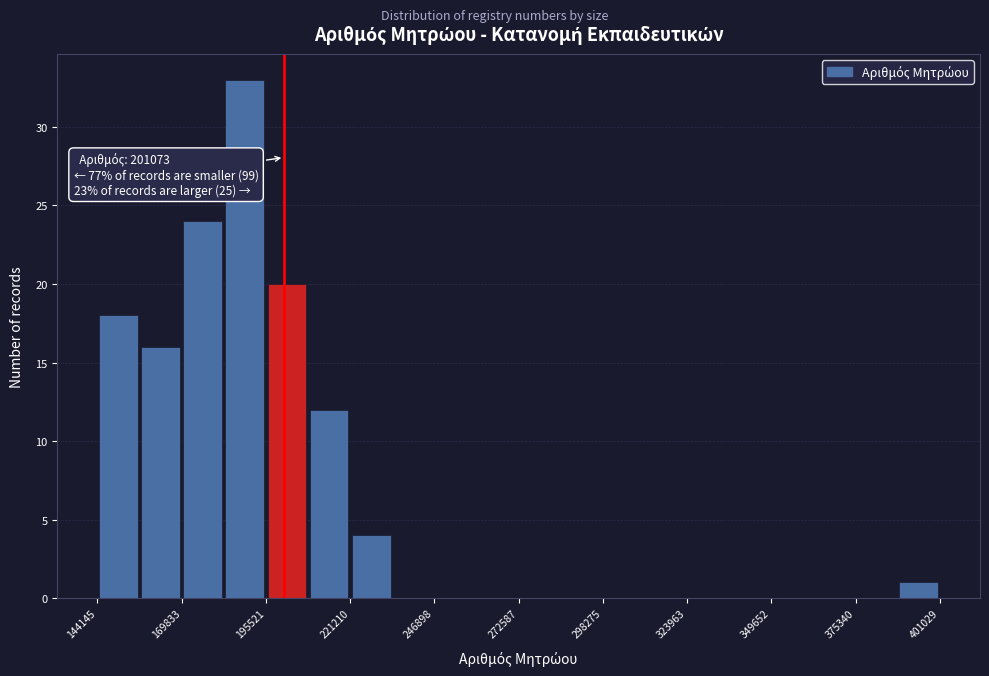

Around what value on the x-axis is the tallest bar? Give the approximate position of its centre, as read against the axis.

190000